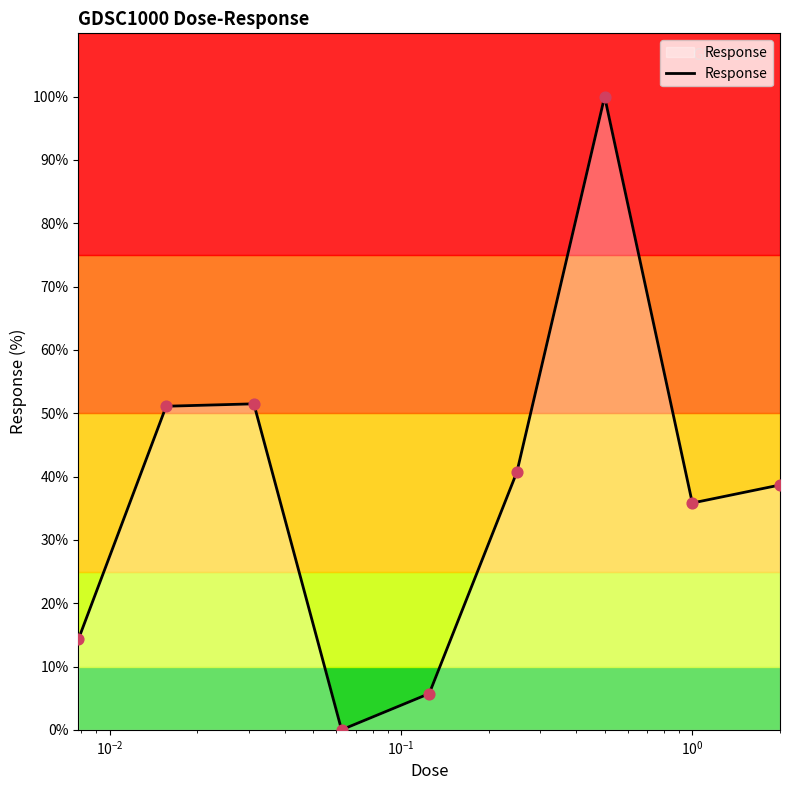

What is the maximum value shown in the chart?

100.0